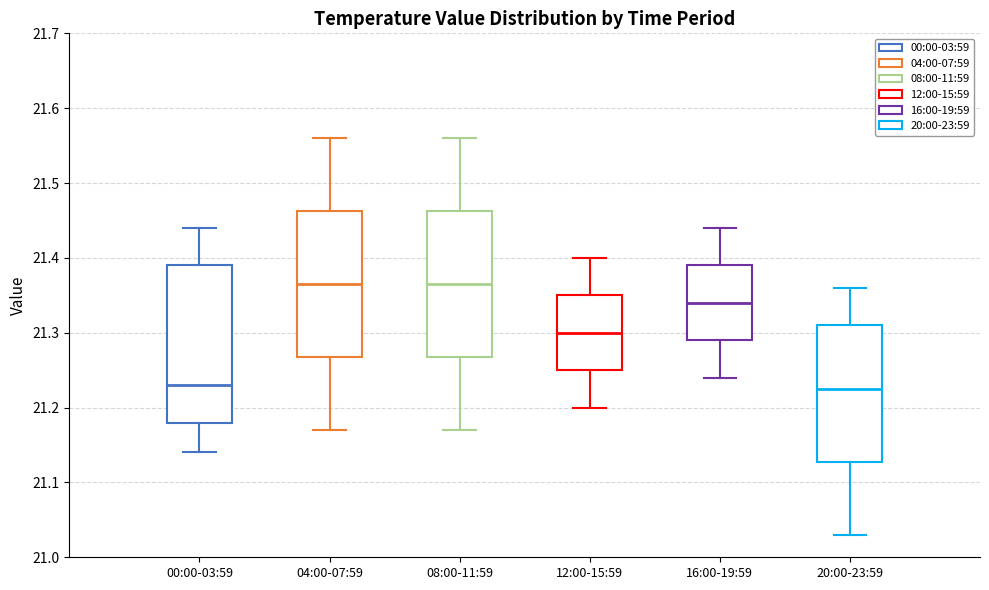

Comparing the boxes themselves (not the whiskers), which one is the tallest?

00:00-03:59